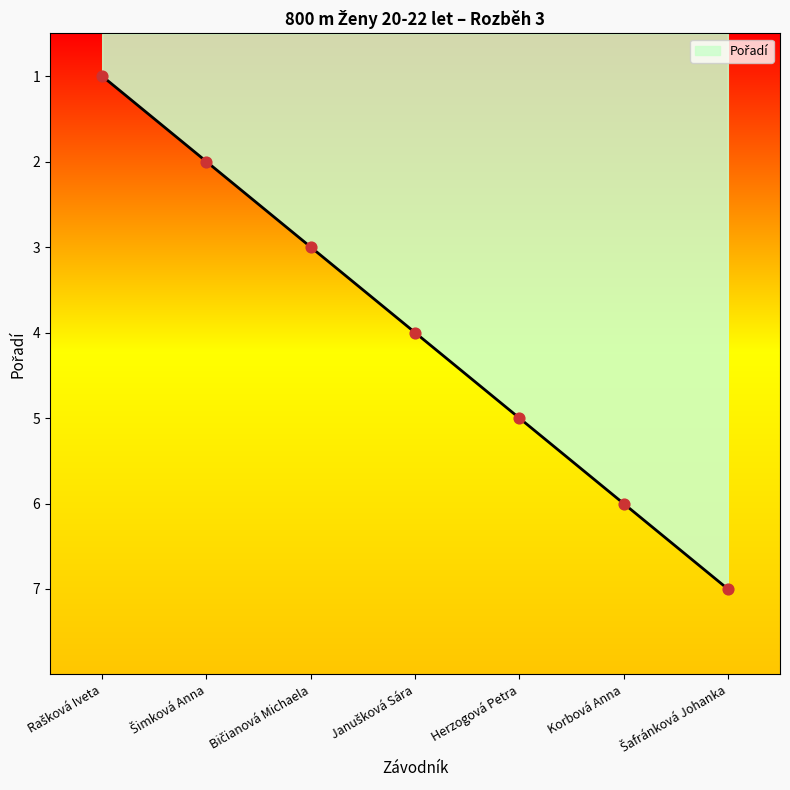

Approximately how many times larger is the value at Herzogová Petra compared to Korbová Anna?

0.8